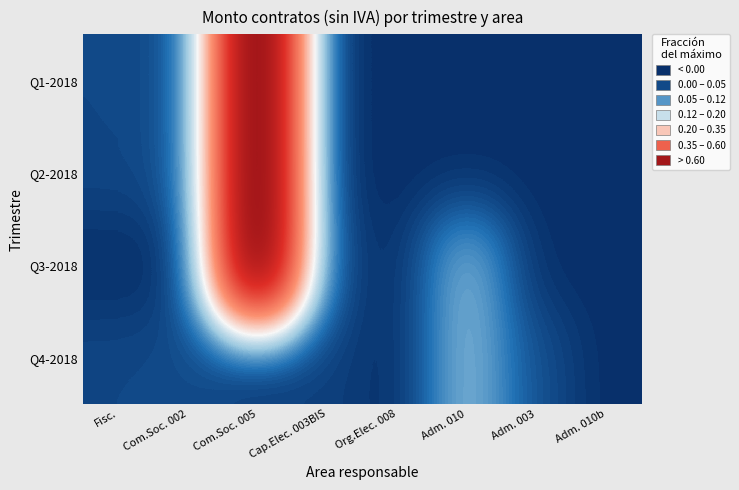

How many distinct data groups are displayed?

4